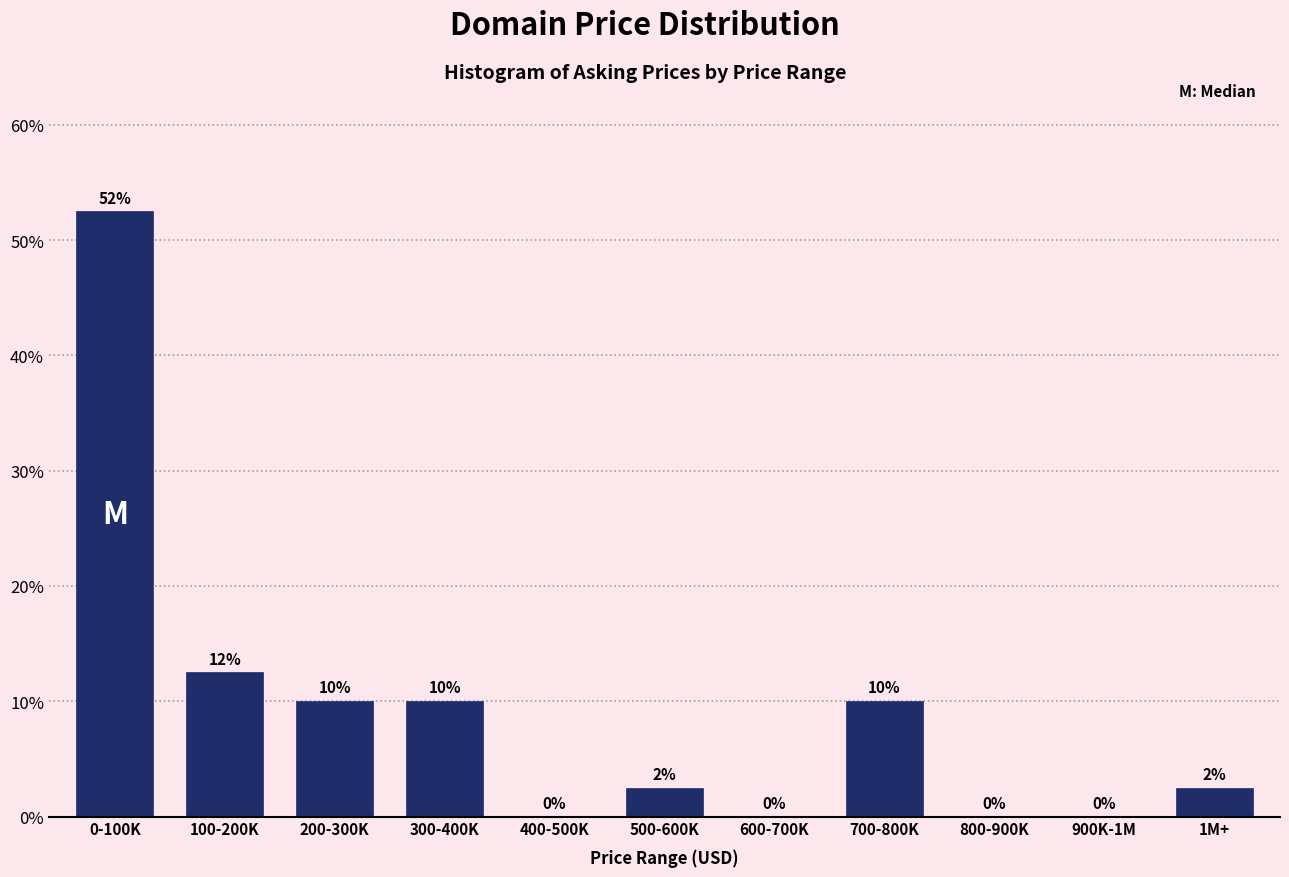

At which label is the value closest to 26?

100-200K